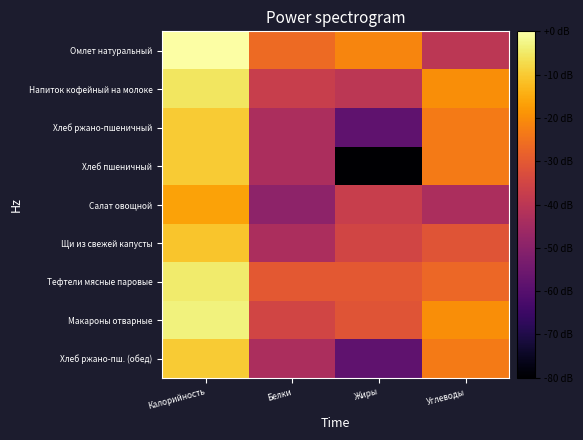

Between Углеводы and Белки, which is larger?

Белки